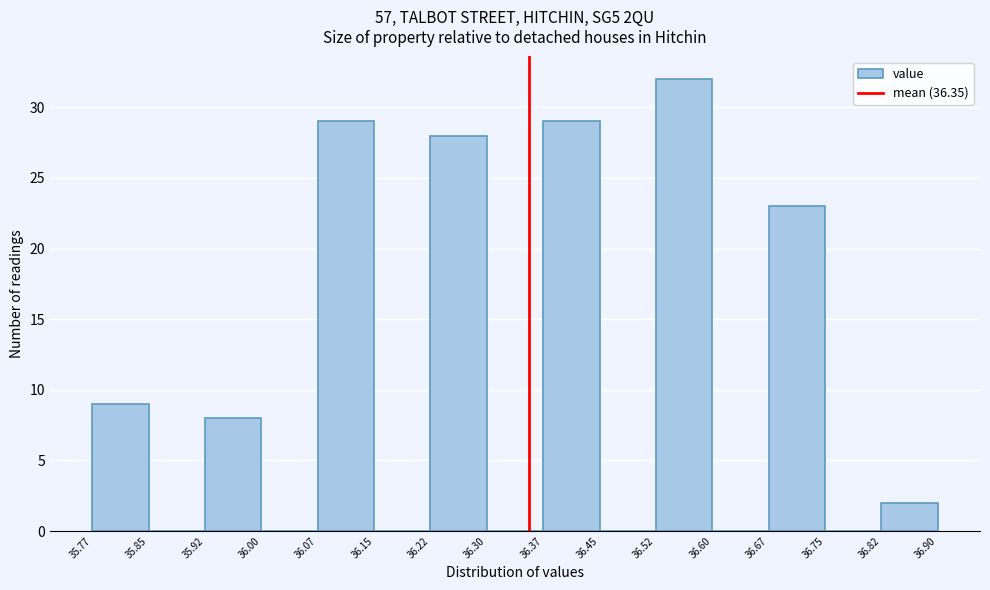

What is the height of the bar covering 35.77 to 35.85 on the x-axis? The values are not printed on the chart, so give them approximately, as read against the axis.

9